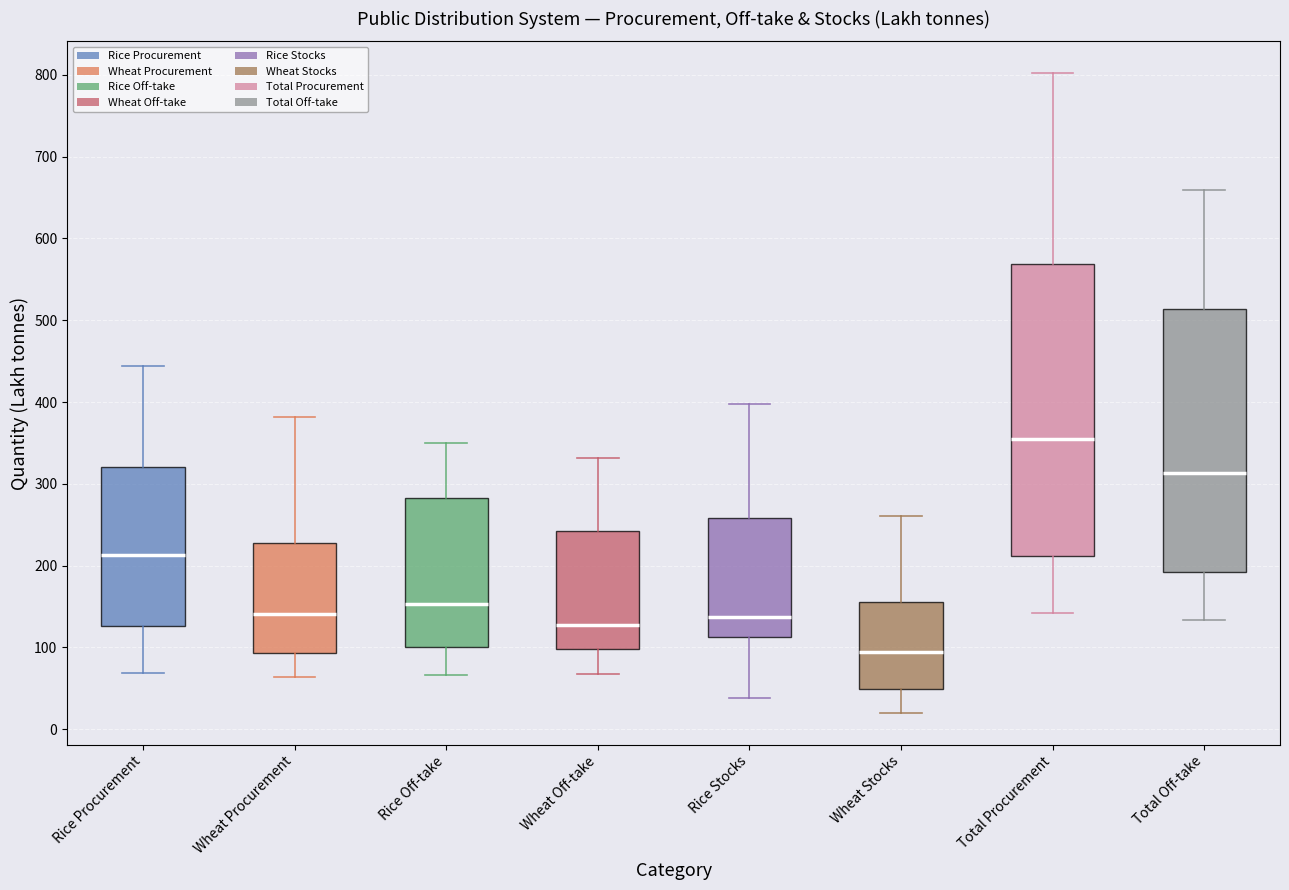

Which box is the tallest, from its lower edge to its upper edge?

Total Procurement